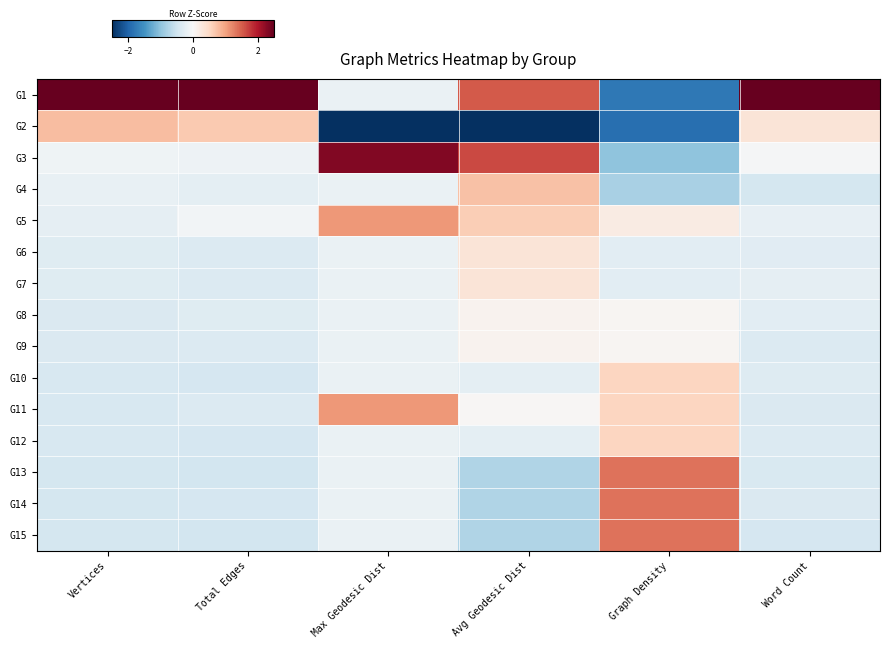

Which series has the widest spread of values?

G1